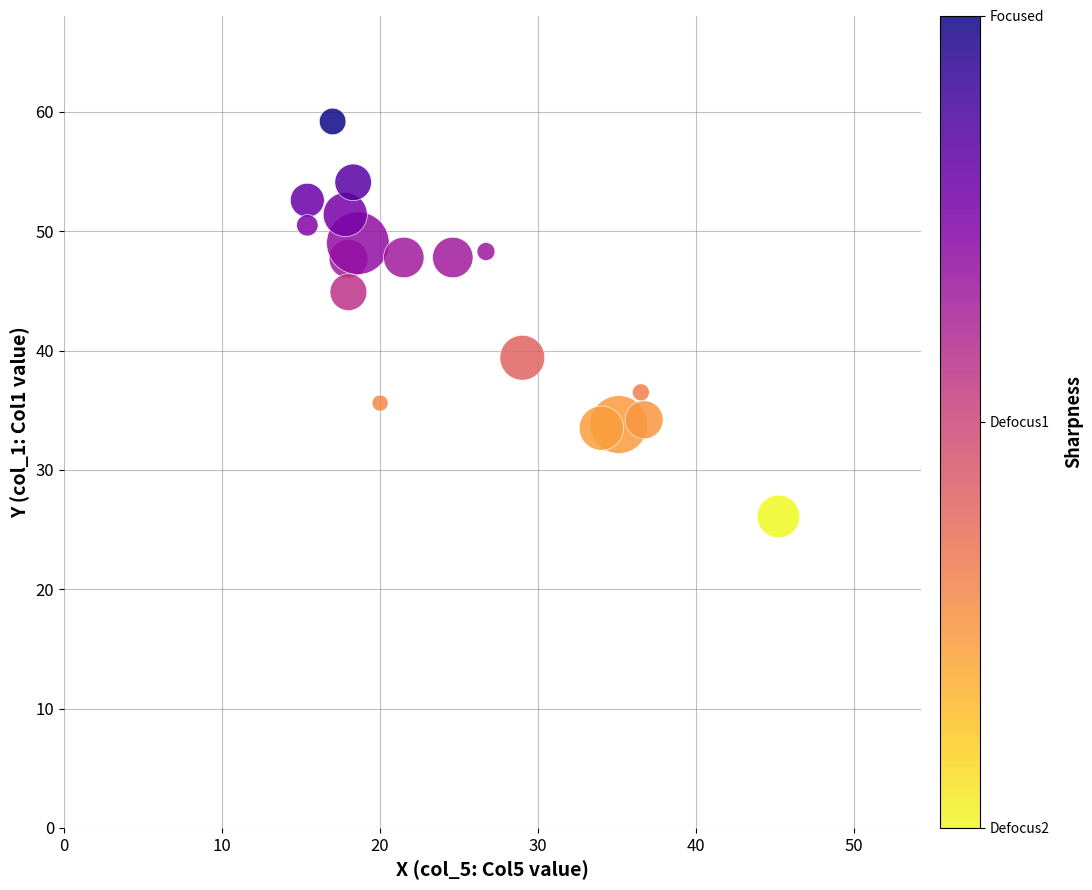

What is the range of X values (max minus min)?

29.8